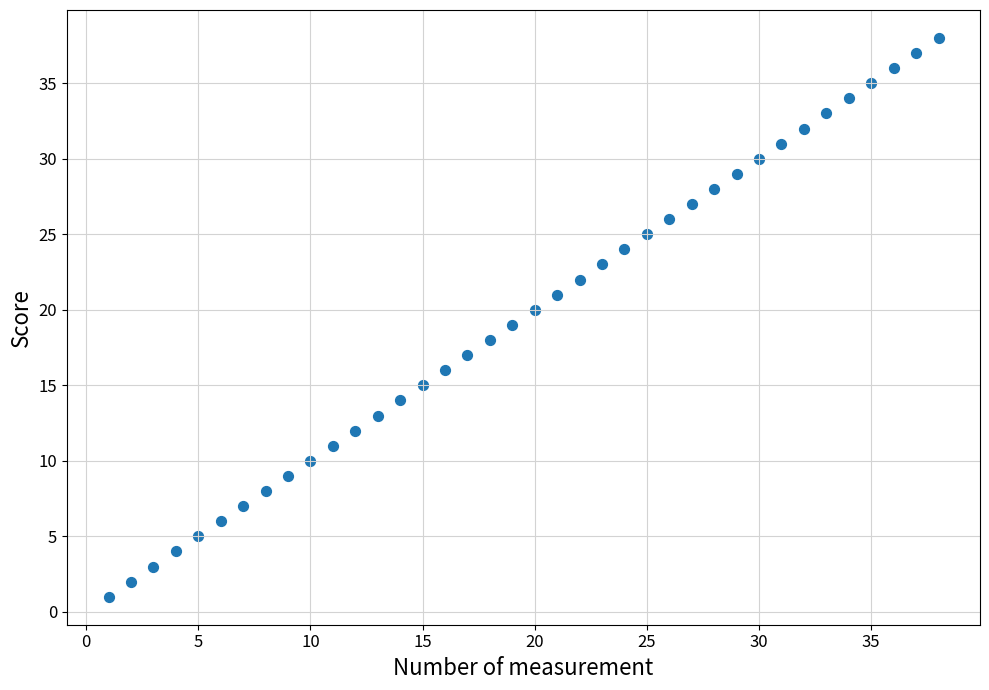

What is the range of Y values (max minus min)?

37